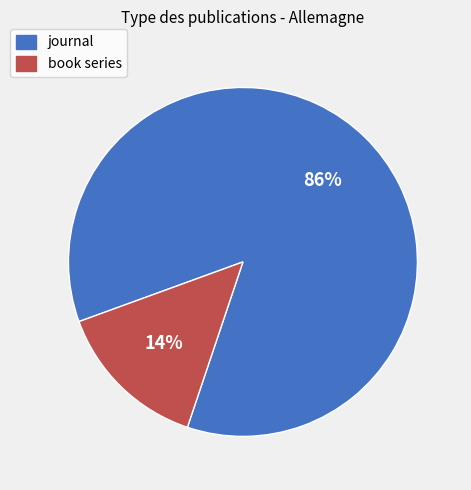

Is it true that journal is 78% of the pie?

False